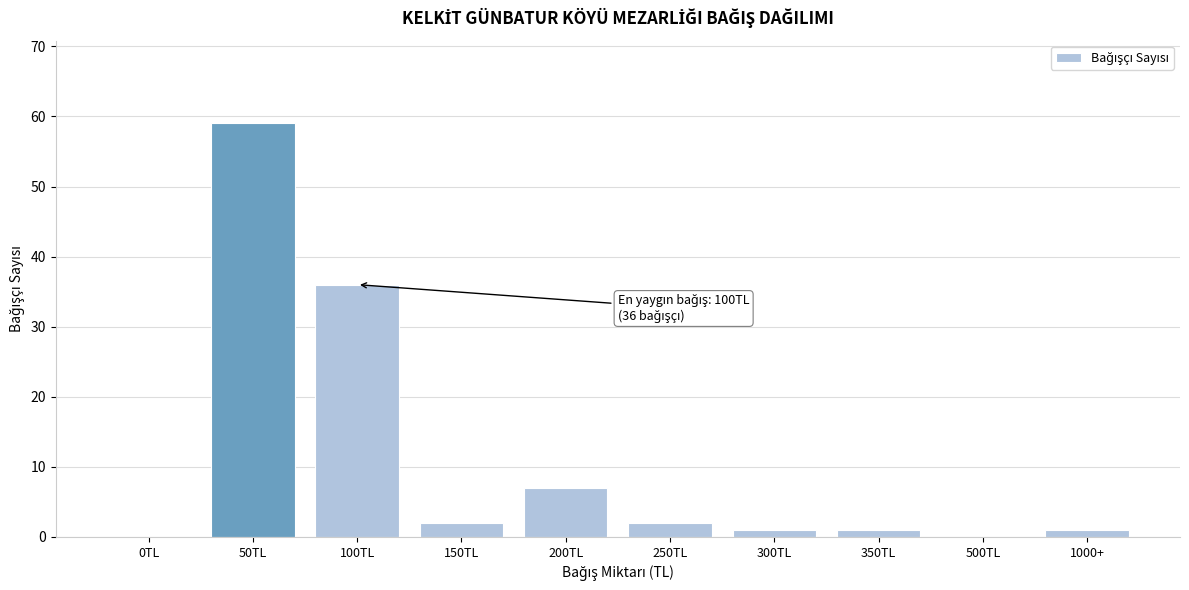

Reading left to right, what are all the values shown in this chart?

0TL=0	50TL=59	100TL=36	150TL=2	200TL=7	250TL=2	300TL=1	350TL=1	500TL=0	1000+=1